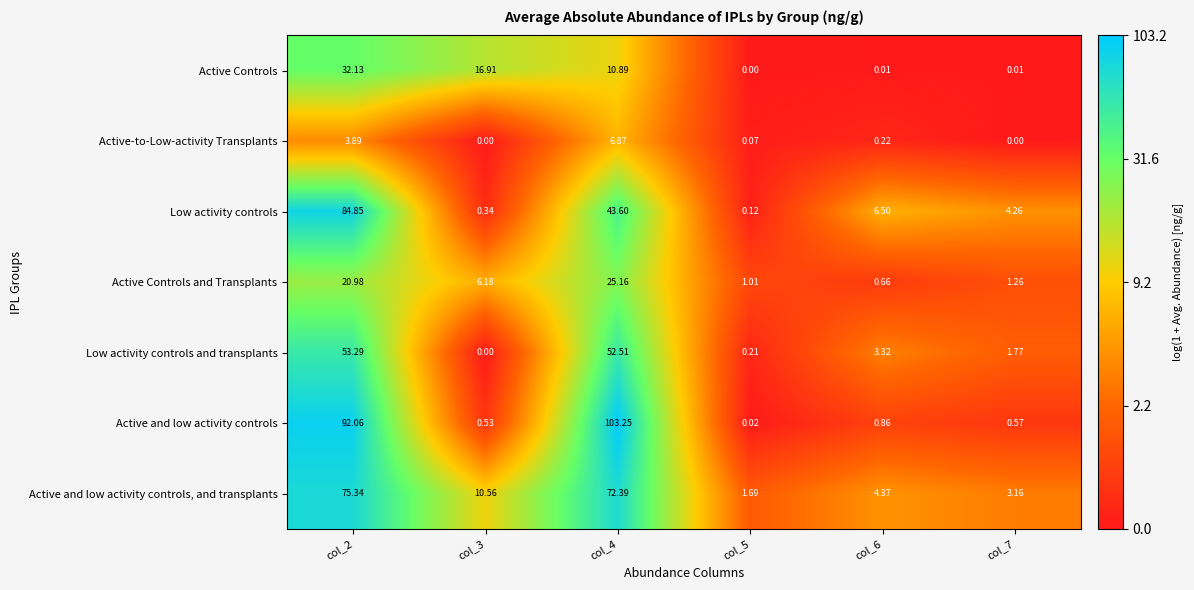

Is the value of Active Controls and Transplants at col_7 greater than the value of Low activity controls and transplants at col_4?

No